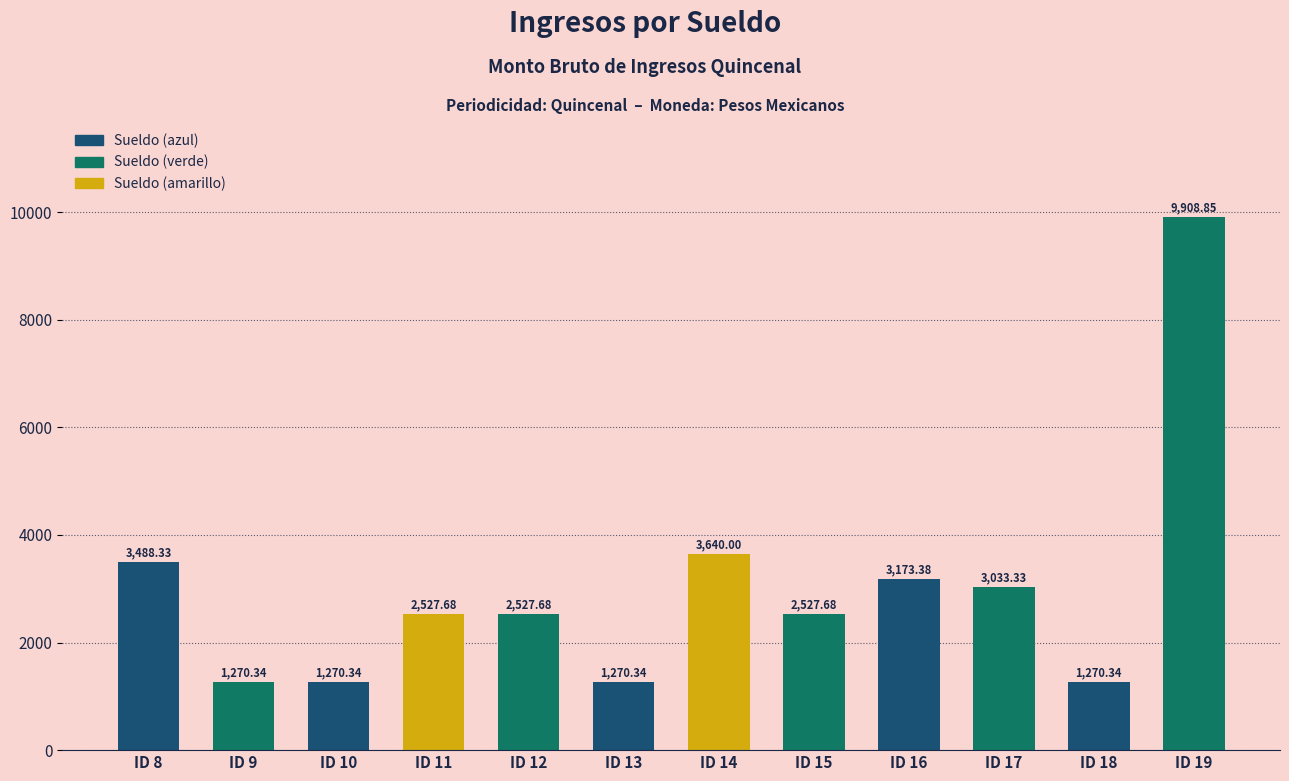

Reading right to left, transcribe all the data shown in this chart.

ID 19=9908.9	ID 18=1270.3	ID 17=3033.3	ID 16=3173.4	ID 15=2527.7	ID 14=3640.0	ID 13=1270.3	ID 12=2527.7	ID 11=2527.7	ID 10=1270.3	ID 9=1270.3	ID 8=3488.3